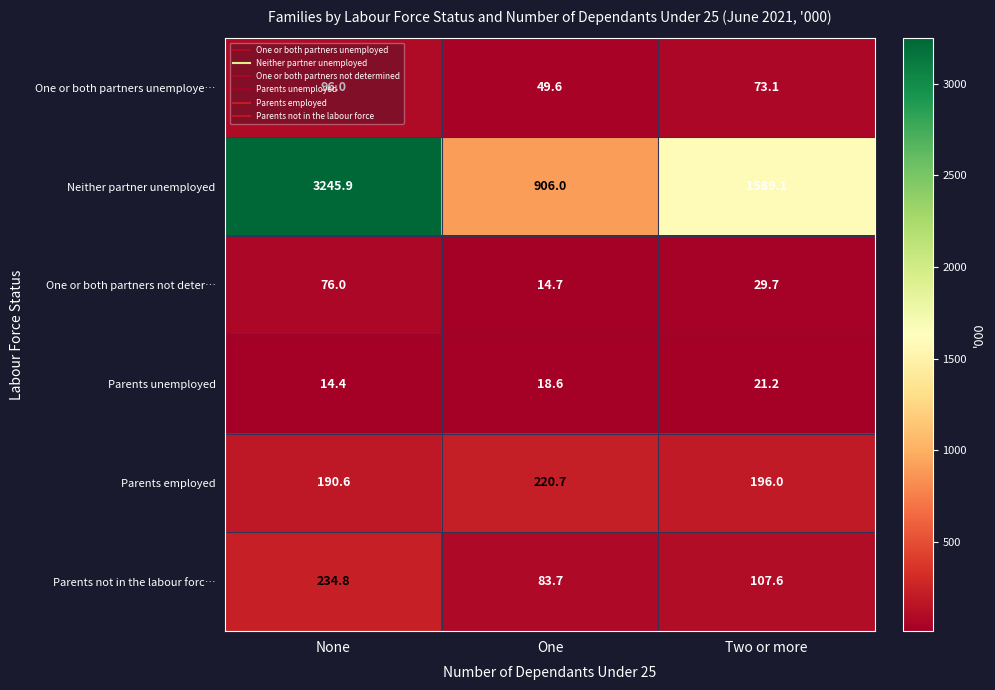

Rank the series at One from highest to lowest value.

Neither partner unemployed, Parents employed, Parents not in the labour forc…, One or both partners unemploye…, Parents unemployed, One or both partners not deter…